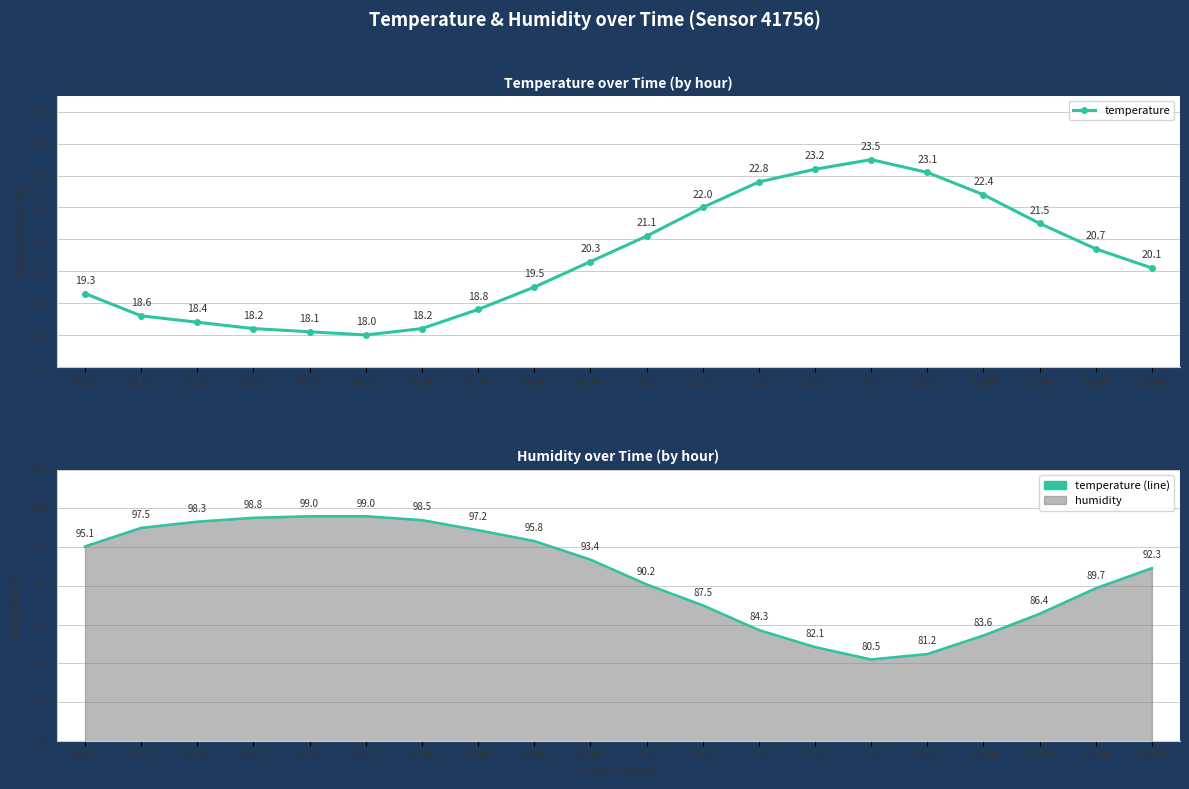

What is the difference between the values at 07:00 and 10:00?

2.3